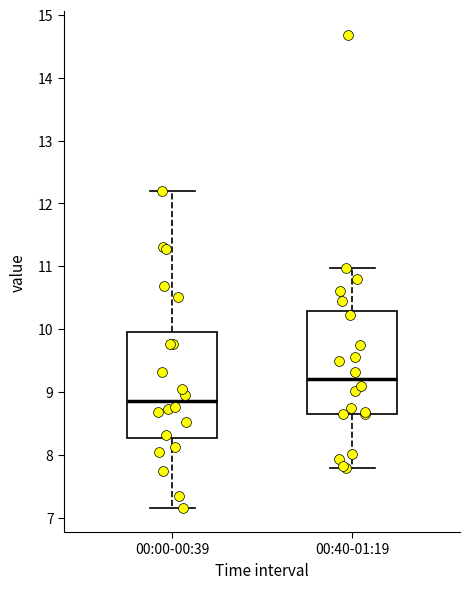

Where does the lower whisker of the box for 00:00-00:39 end on the y-axis? The values are not printed on the chart, so give them approximately, as read against the axis.

7.2